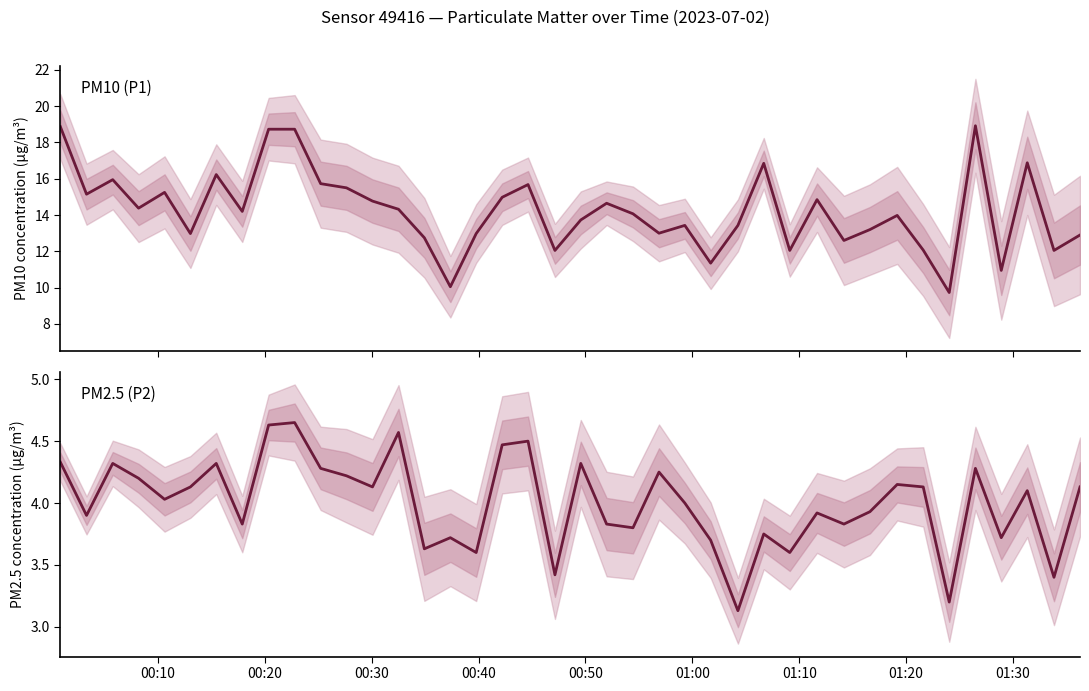

What are all the series names shown in the legend?

P1 (PM10), P2 (PM2.5)